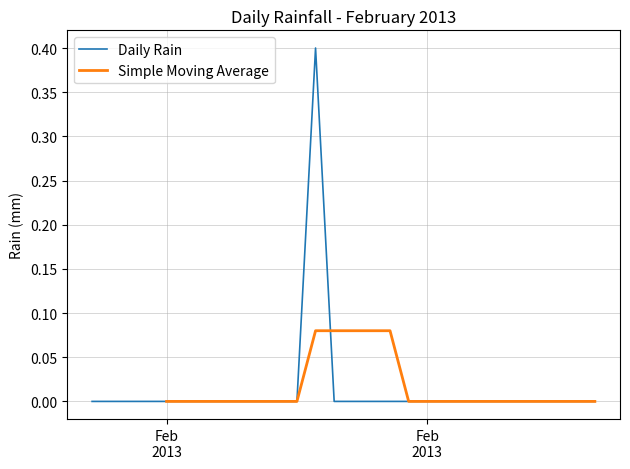

Which label corresponds to the smallest value in the chart?

2013-02-01